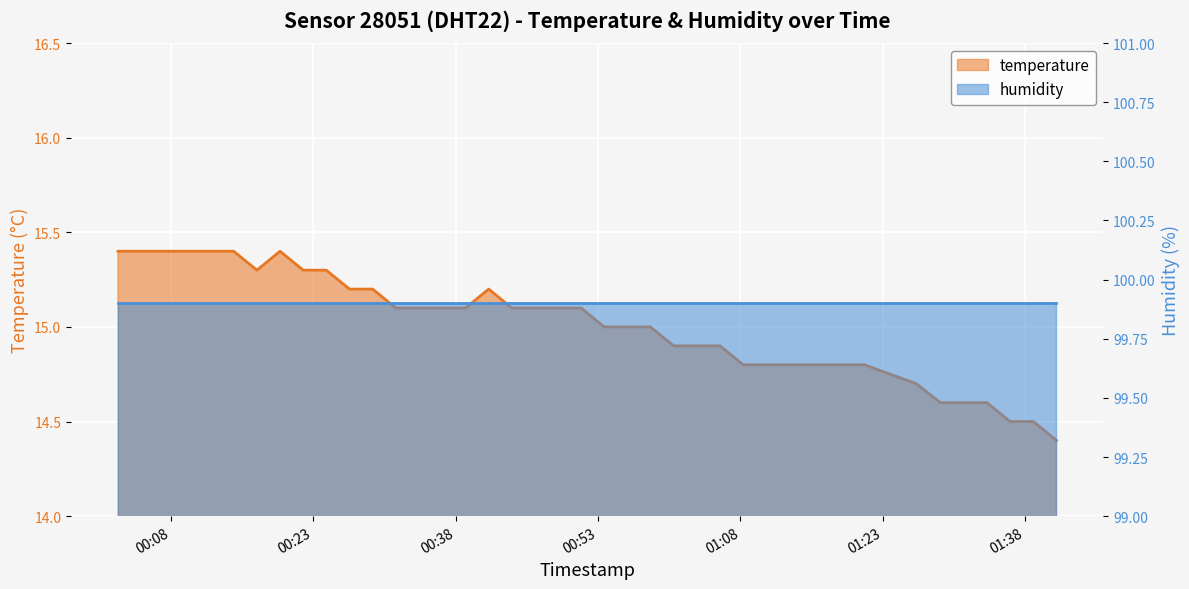

True or false: the data shows 15.4 at 2023-09-08T00:07:19.

True